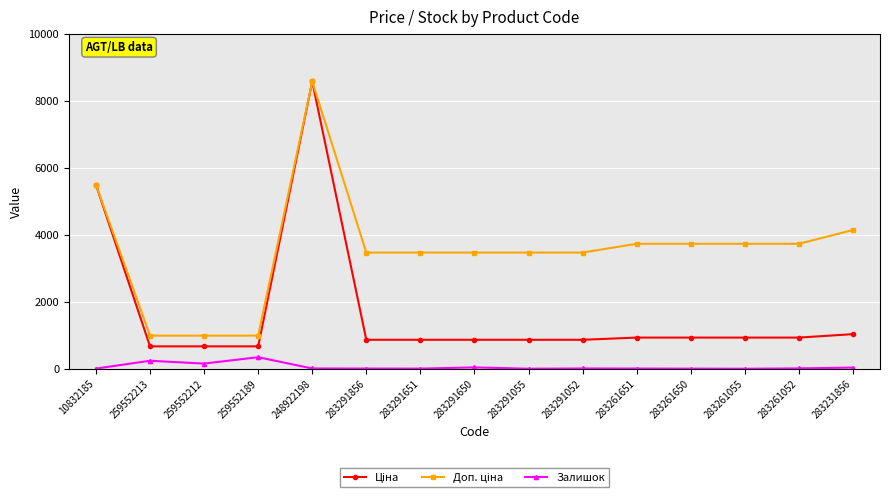

The Залишок series shows 7.0 at 283291651. True or false?

True